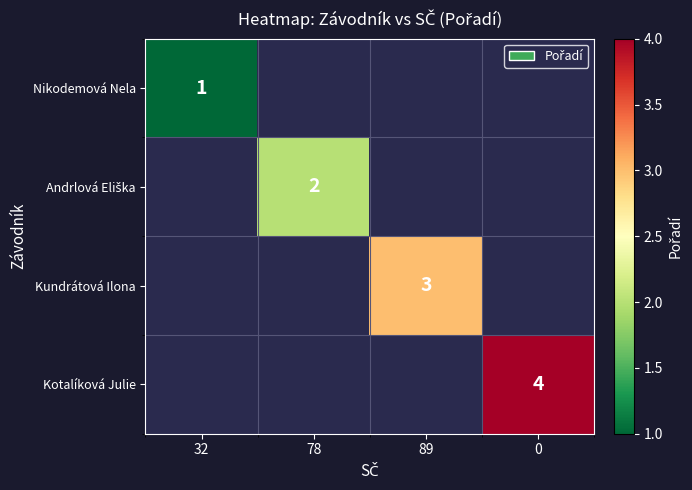

Is it true that Nikodemová Nela equals 1 at 32?

True